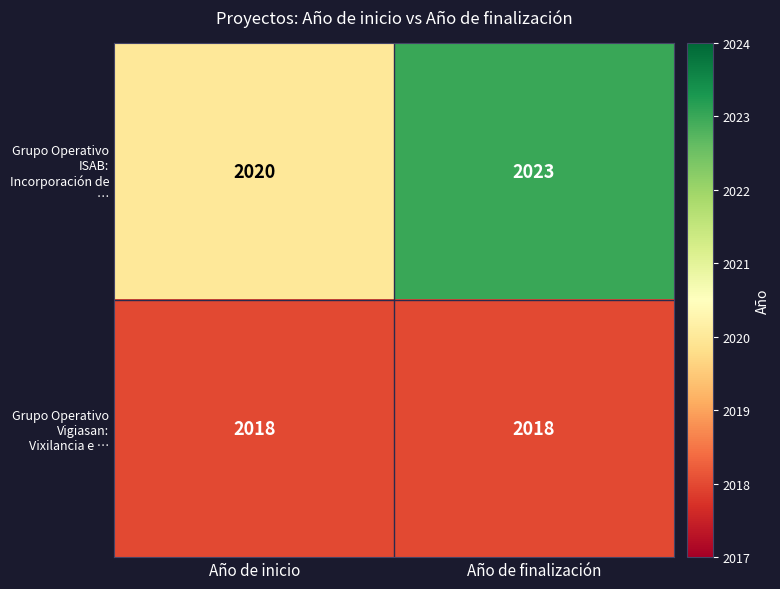

What is the approximate value of Grupo Operativo ISAB: Incorporación de … at Año de inicio?

2020